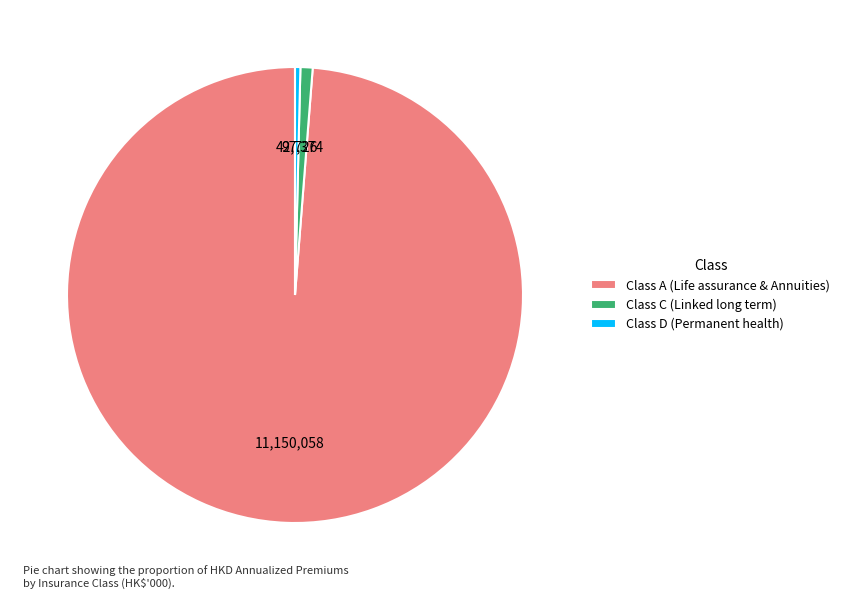

The Class C (Linked long term) slice represents 1% of the pie. True or false?

True